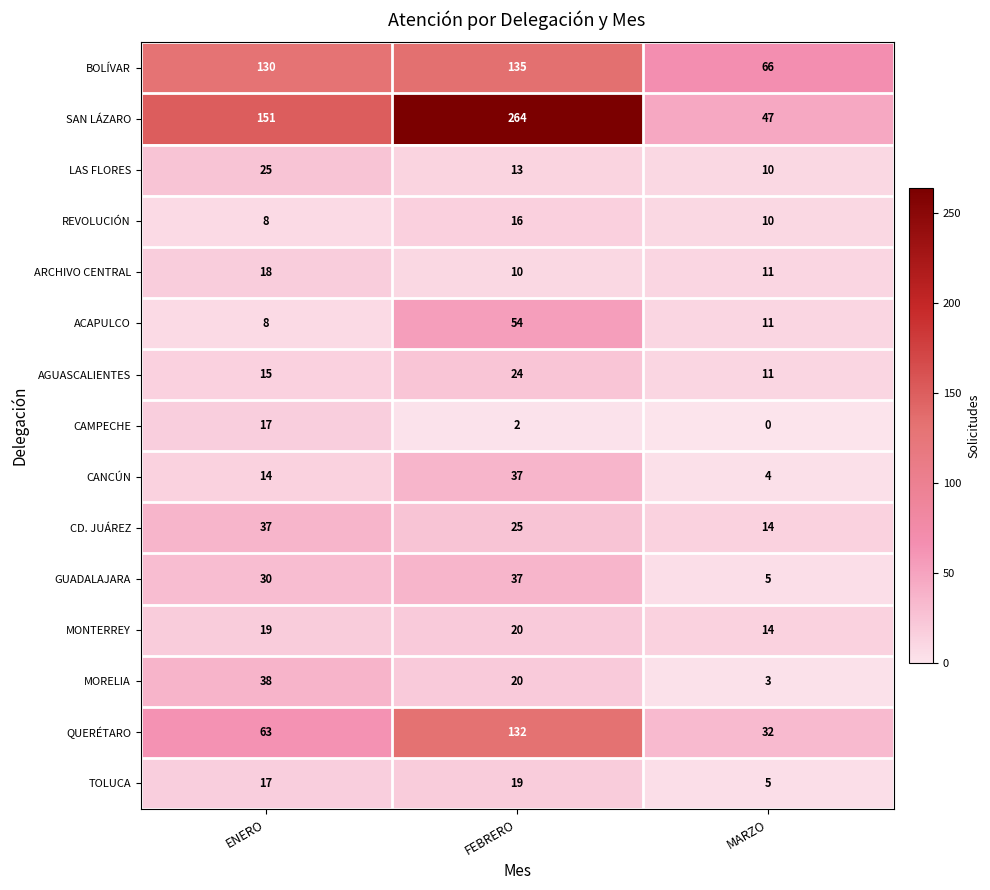

What is the sum of the ACAPULCO values at ENERO and MARZO?

19